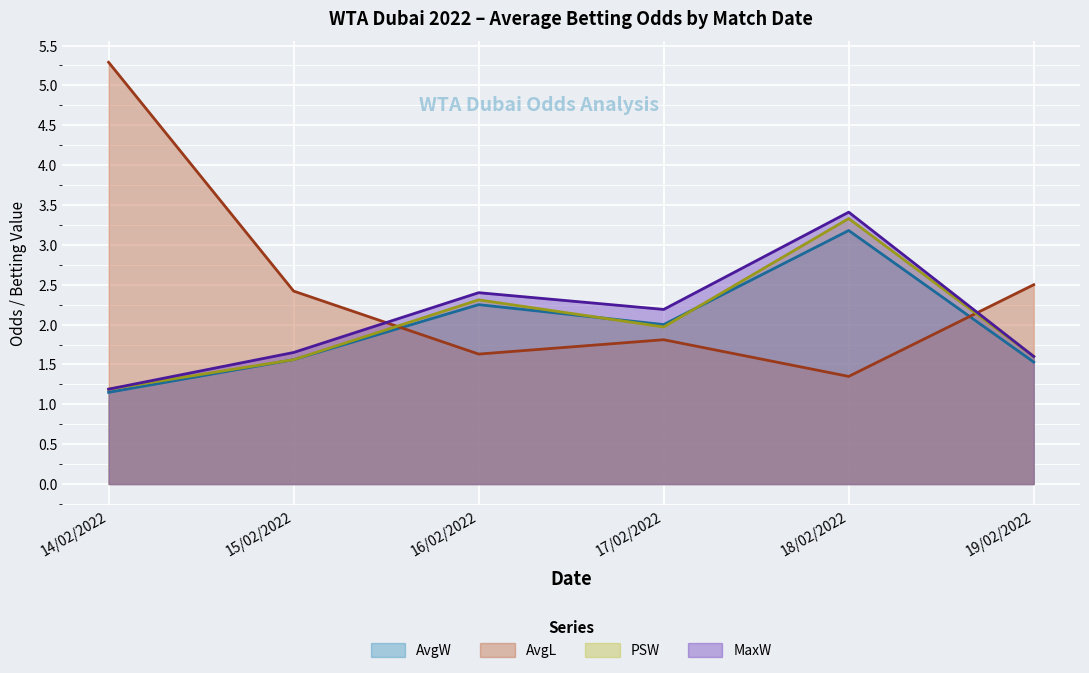

At which label is PSW closest to 2?

17/02/2022